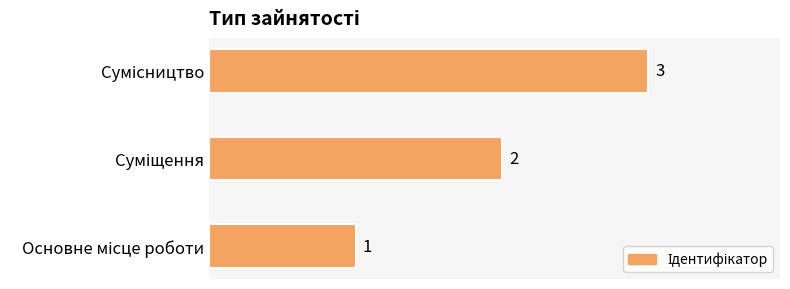

What is the sum of all values?

6